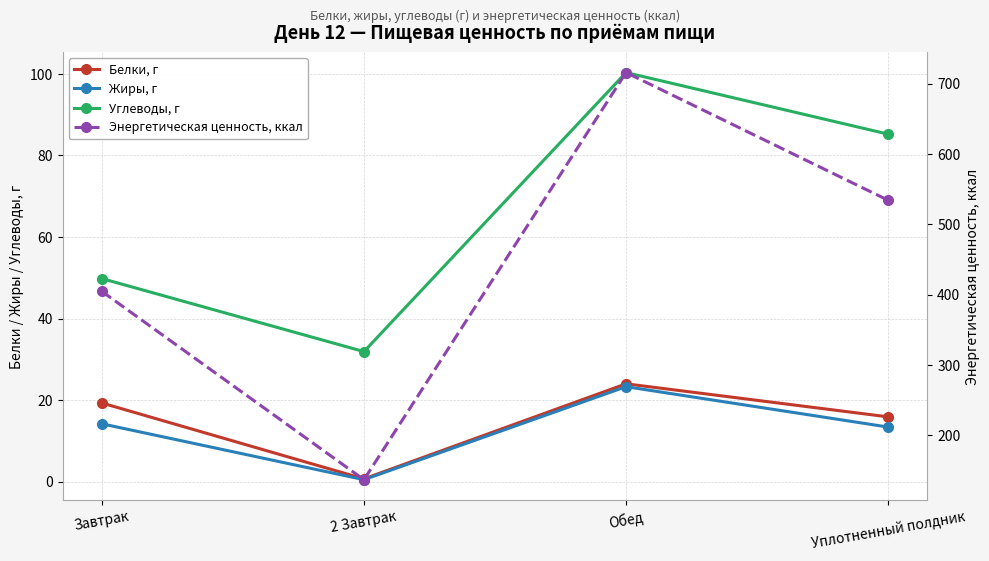

In Энергетическая ценность, ккал, how many points are higher than both neighbors (excluding endpoints)?

1